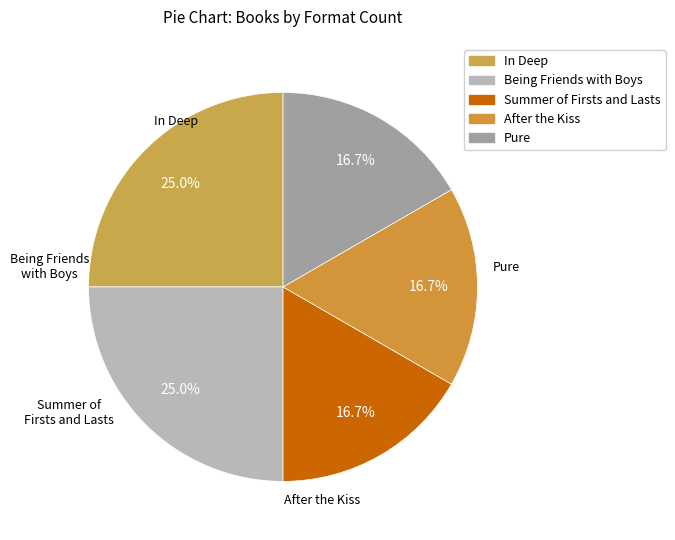

True or false: In Deep accounts for 10% of the total.

False